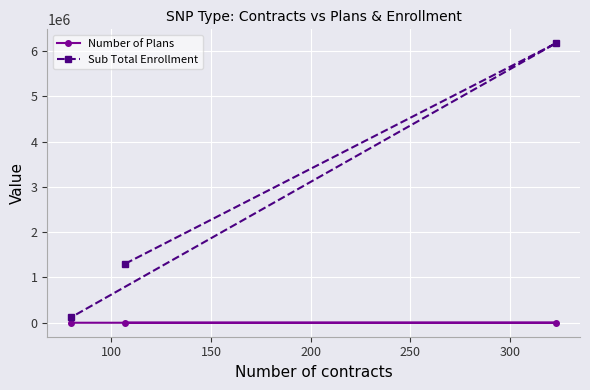

What are all the series names shown in the legend?

Number of Plans, Sub Total Enrollment